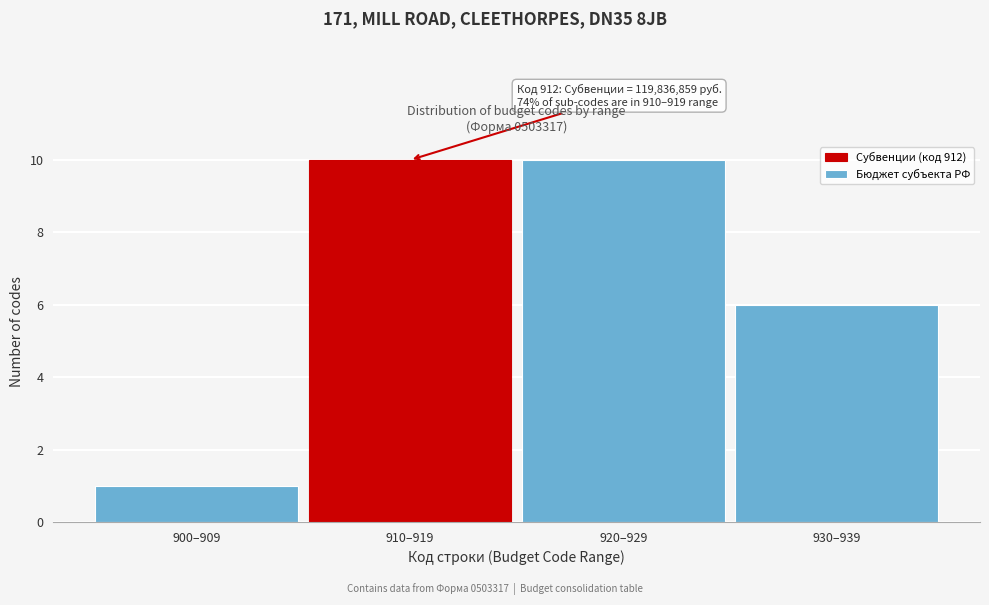

Reading right to left, extract all data points from this chart.

6	10	10	1